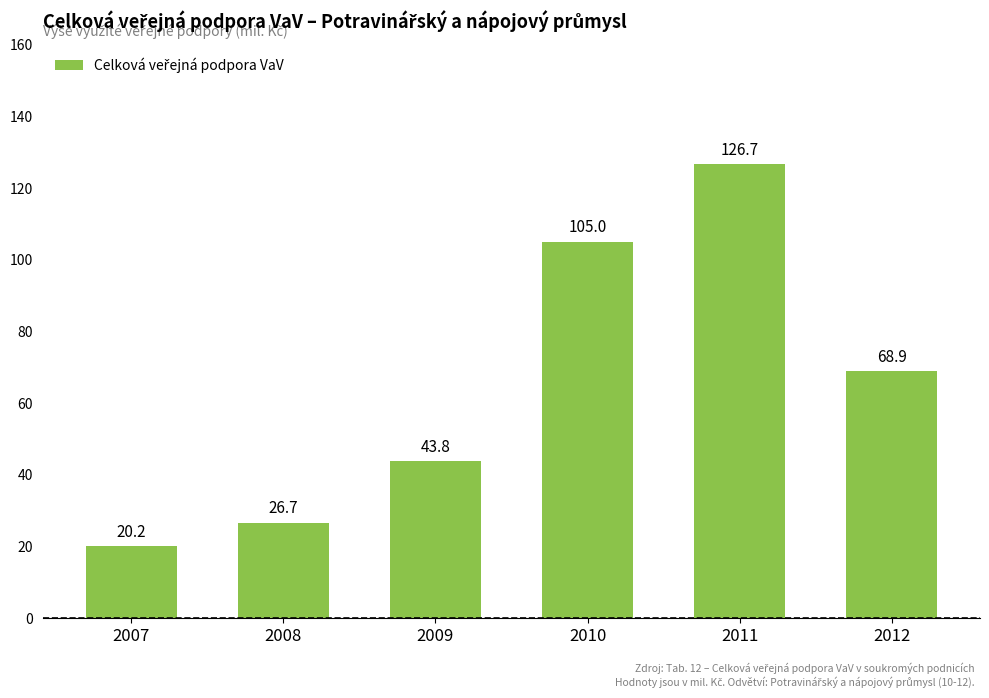

What is the change in value from 2008 to 2011?

+100.0